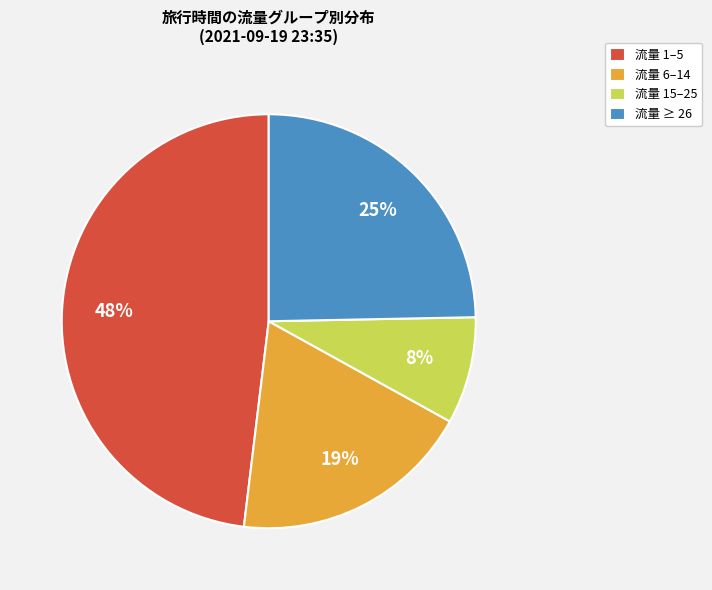

True or false: 流量 ≥ 26 accounts for 31% of the total.

False